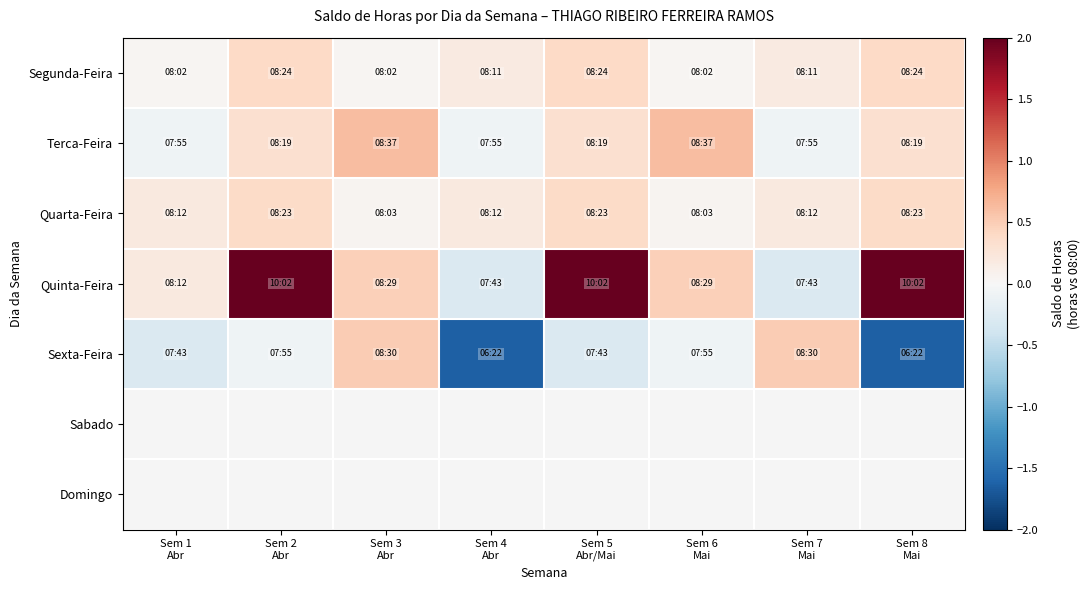

How many negative values does the Sexta-Feira series have?

6